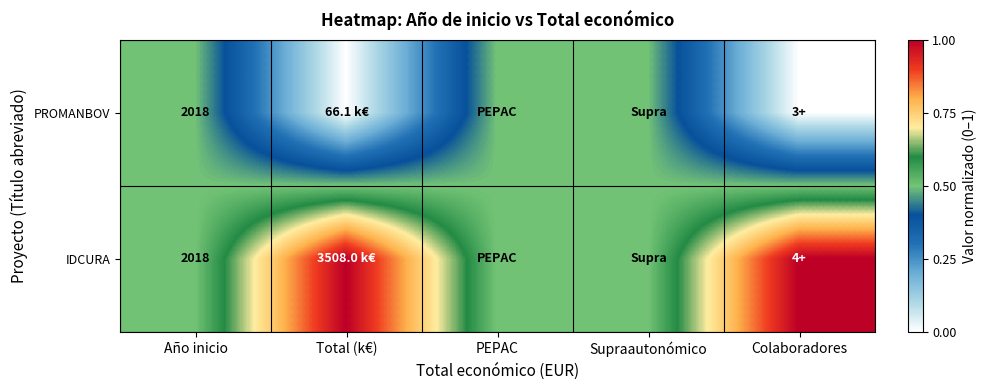

The IDCURA series shows 2018.0 at Año inicio. True or false?

True